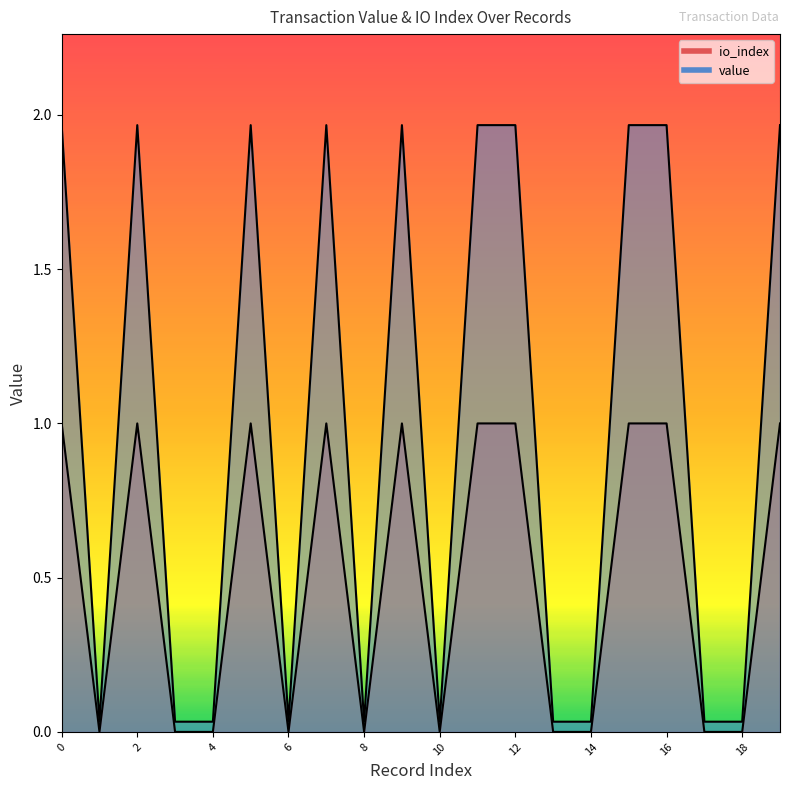

How many series are shown in this chart?

2